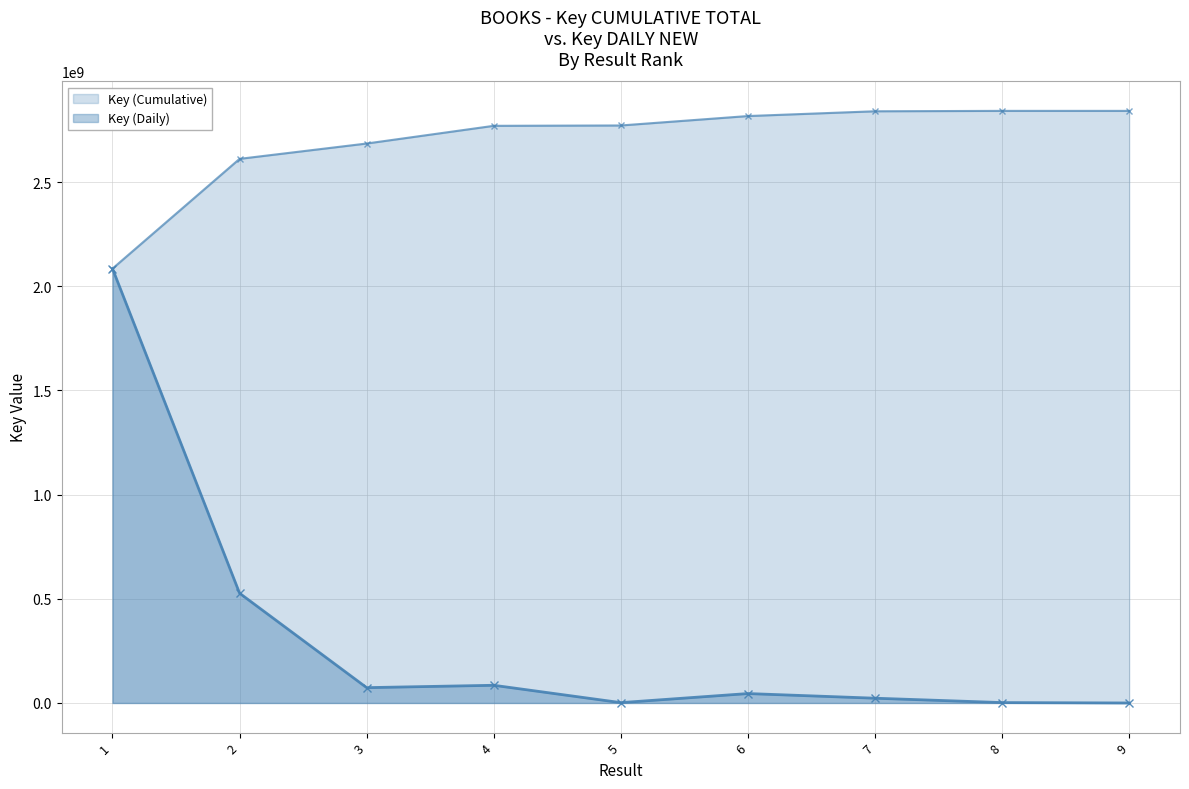

Which label corresponds to the smallest value in the chart?

9